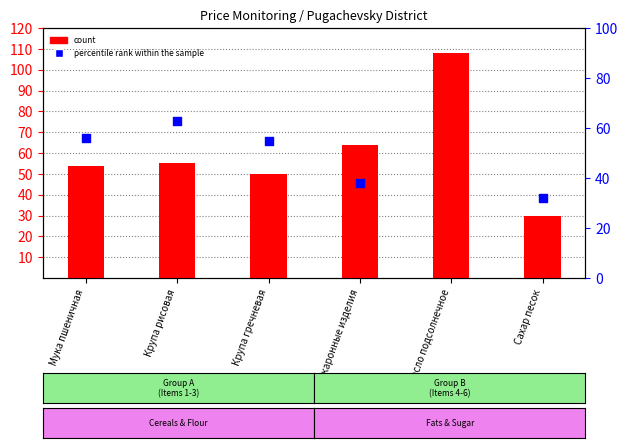

Which series contains the highest Y value?

count